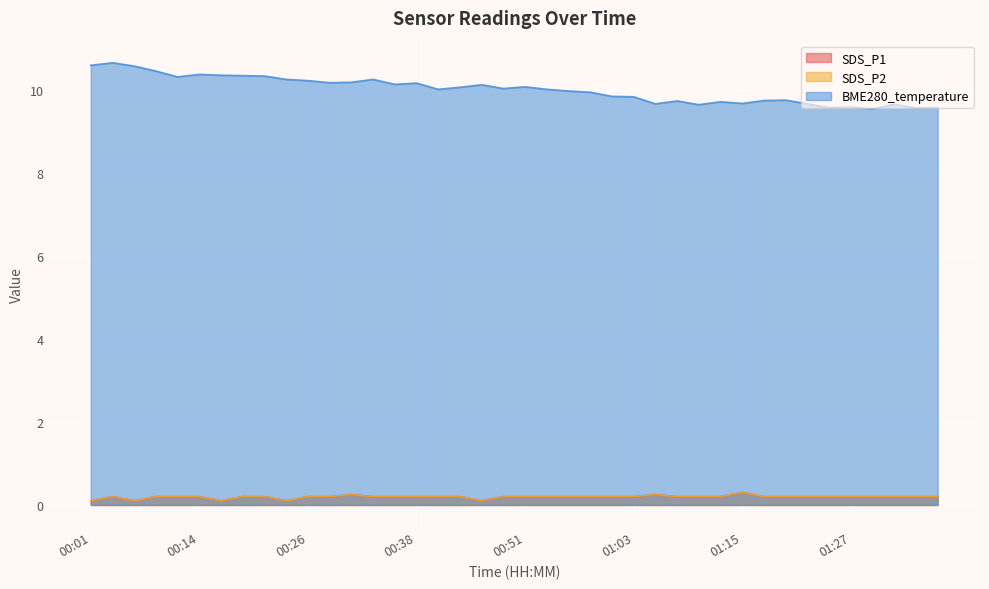

What value does the SDS_P1 series have at 00:46?

0.1